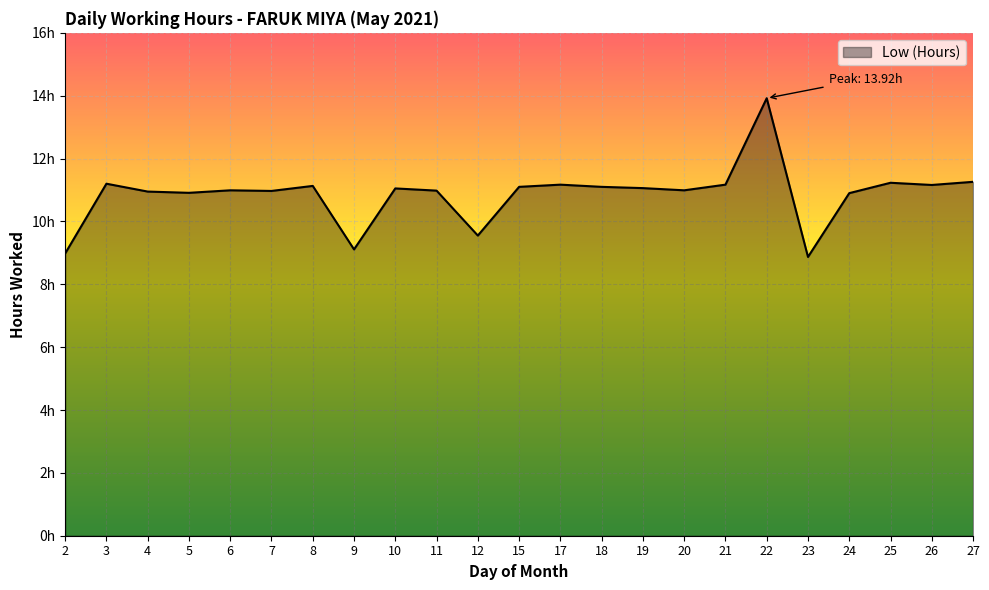

What is the difference between the values at 23 and 18?

2.2